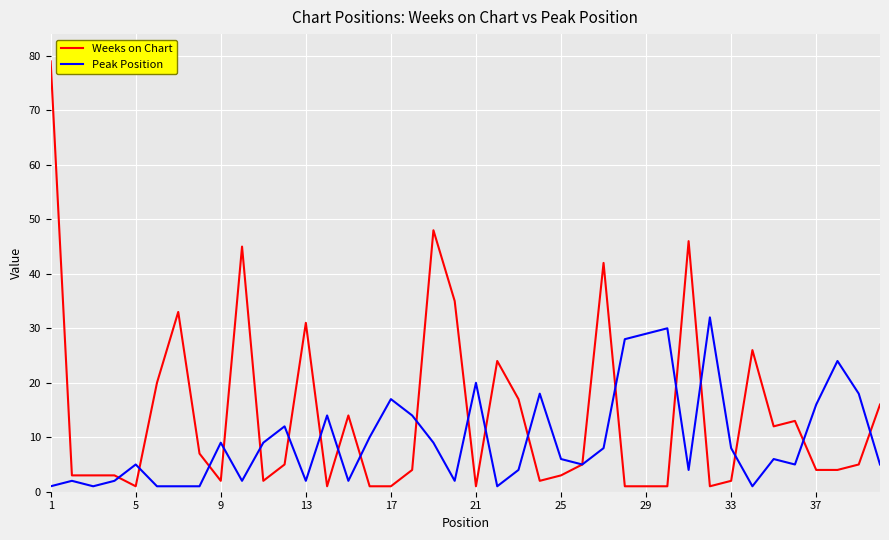

List the series in order of their overall mean, highest first.

Weeks on Chart, Peak Position